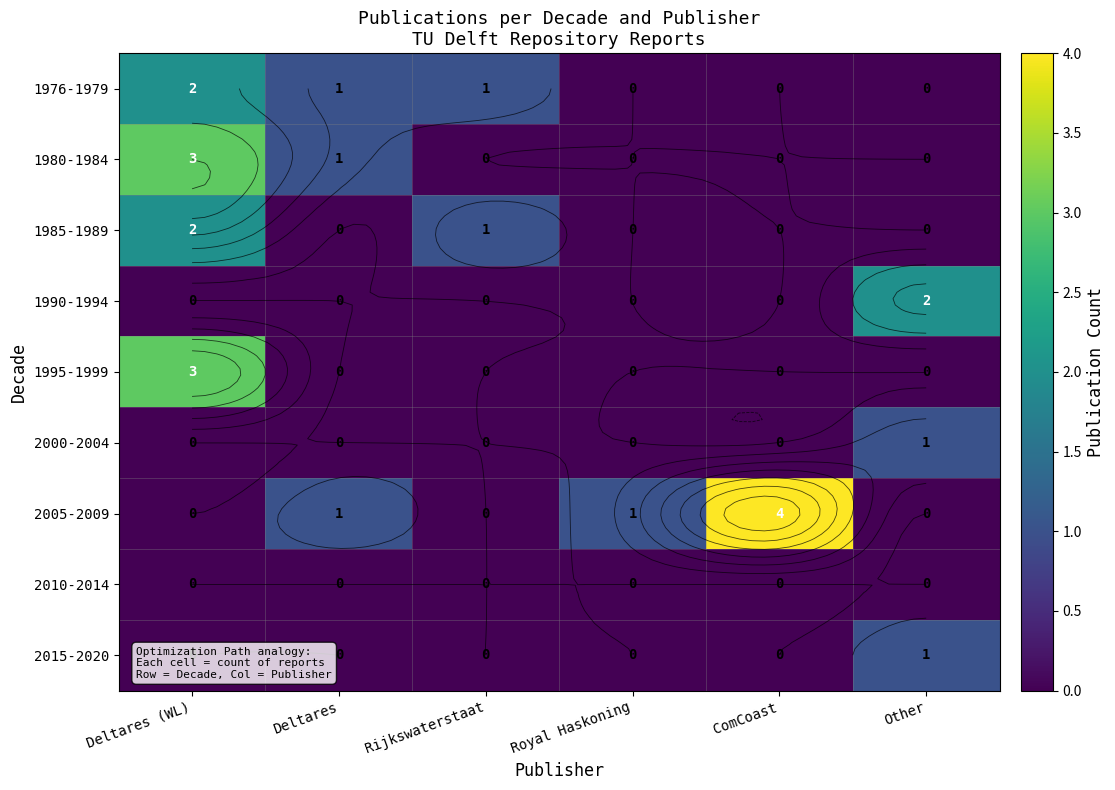

True or false: 1995-1999 has a value of 0 at ComCoast.

True